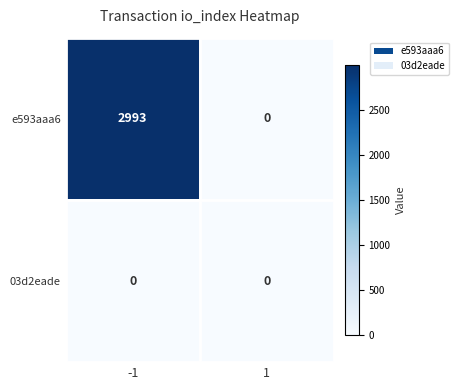

List the series in order of their peak value, highest first.

e593aaa6, 03d2eade